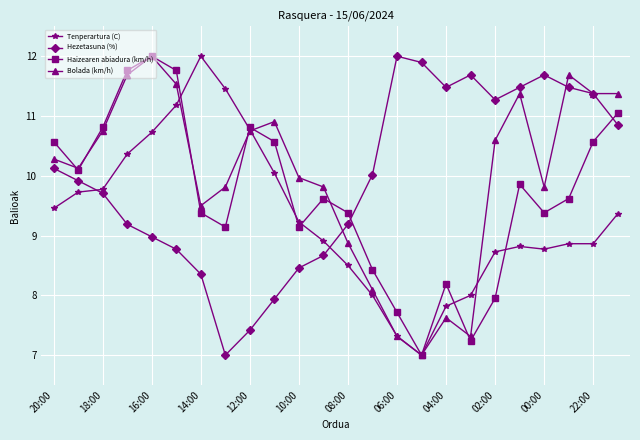

After their last crossing, which series has the higher values: Hezetasuna (%) or Haizearen abiadura (km/h)?

Haizearen abiadura (km/h)